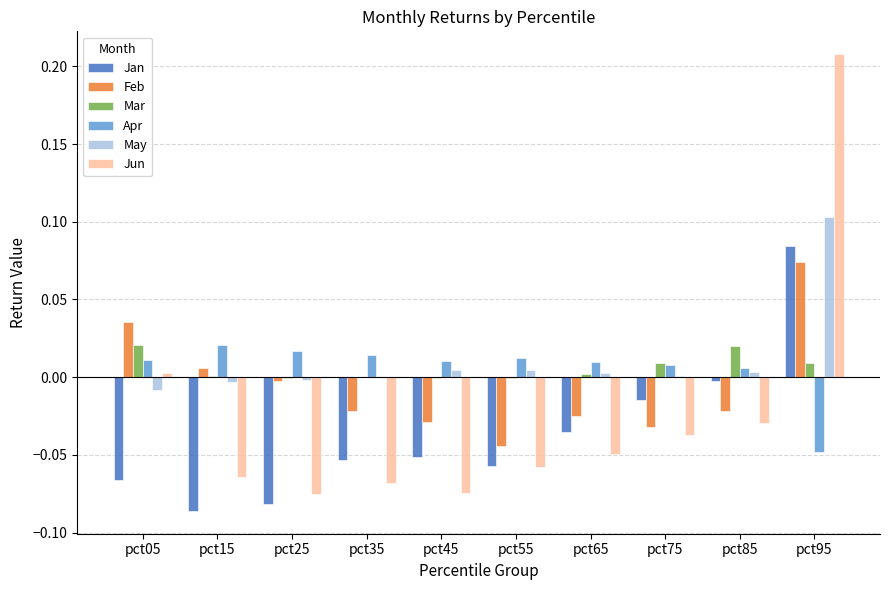

What are all the series names shown in the legend?

Jan, Feb, Mar, Apr, May, Jun